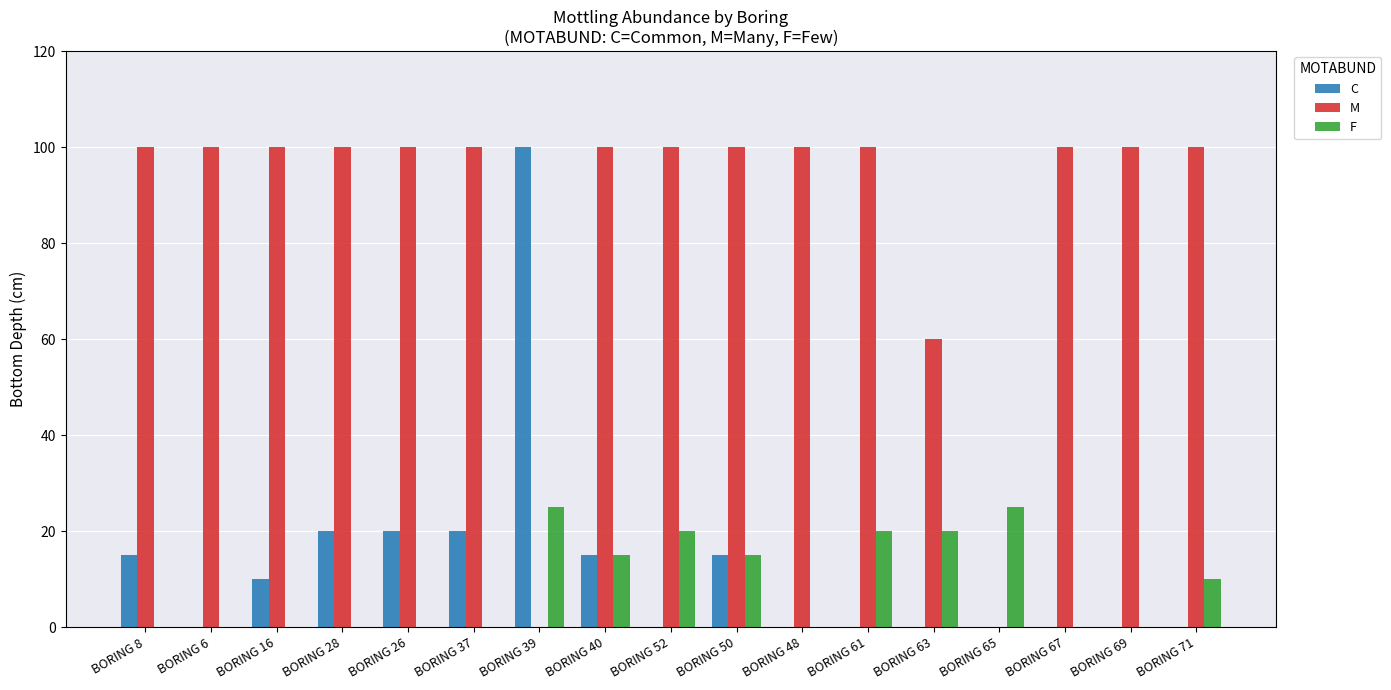

Does the chart contain stacked bars?

No